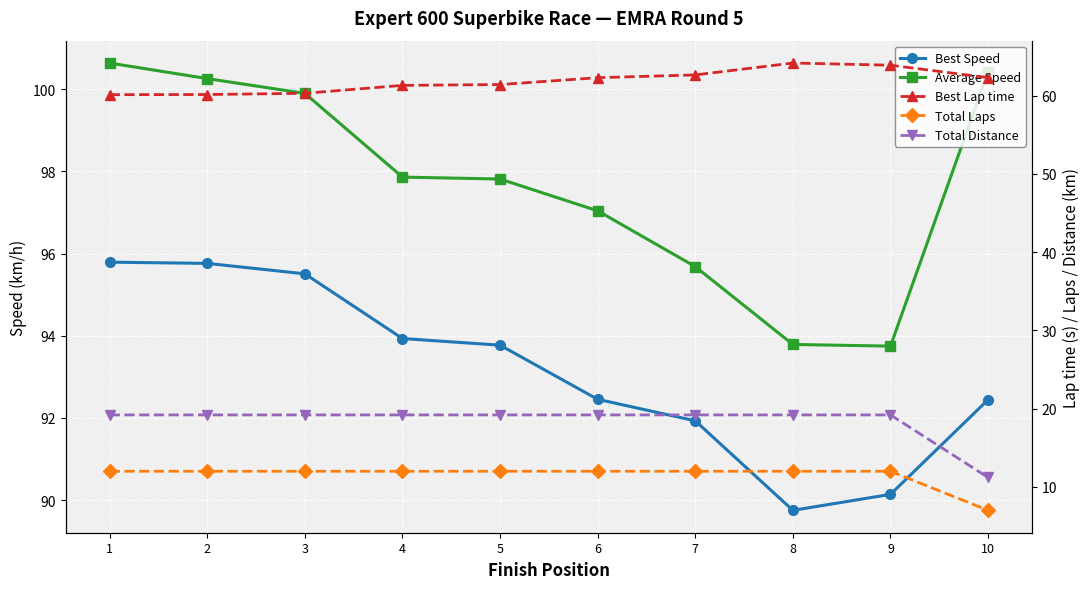

Reading right to left, list all the values displayed in this chart.

Best Speed: 92.4	90.1	89.8	91.9	92.5	93.8	93.9	95.5	95.8	95.8
Average Speed: 100.4	93.7	93.8	95.7	97.0	97.8	97.9	99.9	100.3	100.6
Best Lap time: 62.3	63.9	64.2	62.7	62.3	61.4	61.3	60.3	60.1	60.1
Total Laps: 7.0	12.0	12.0	12.0	12.0	12.0	12.0	12.0	12.0	12.0
Total Distance: 11.2	19.2	19.2	19.2	19.2	19.2	19.2	19.2	19.2	19.2